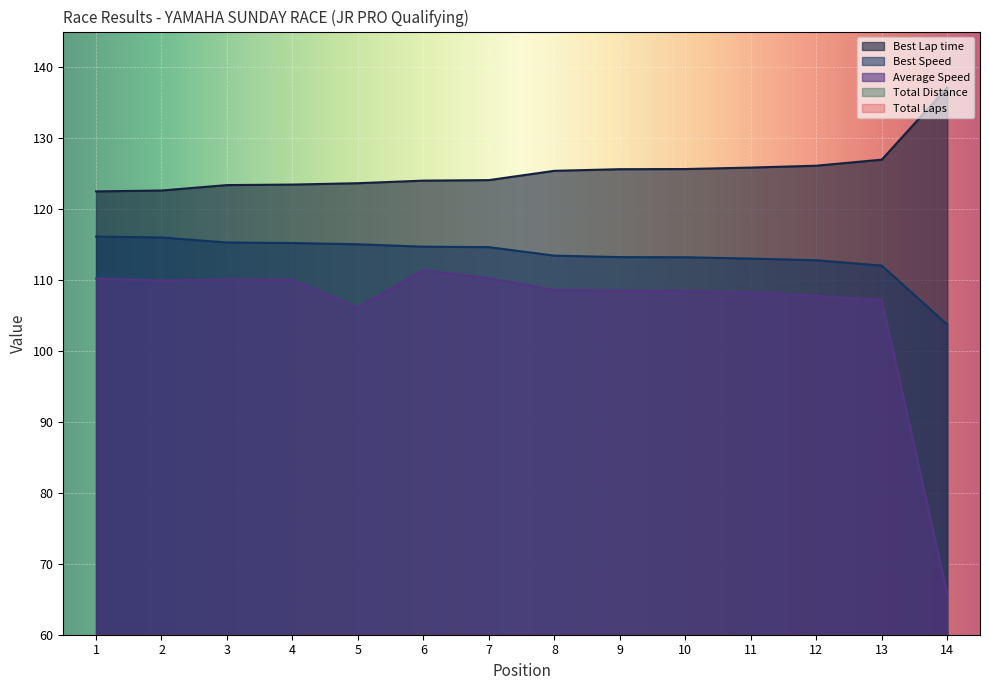

At which category does Average Speed reach its first local peak?

3